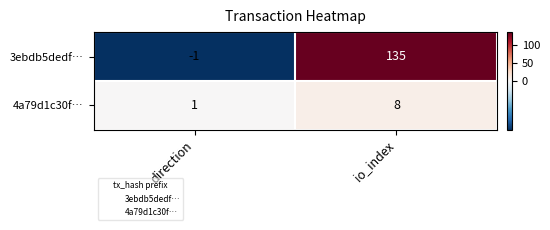

The value of 4a79d1c30f… at direction is 1. True or false?

True